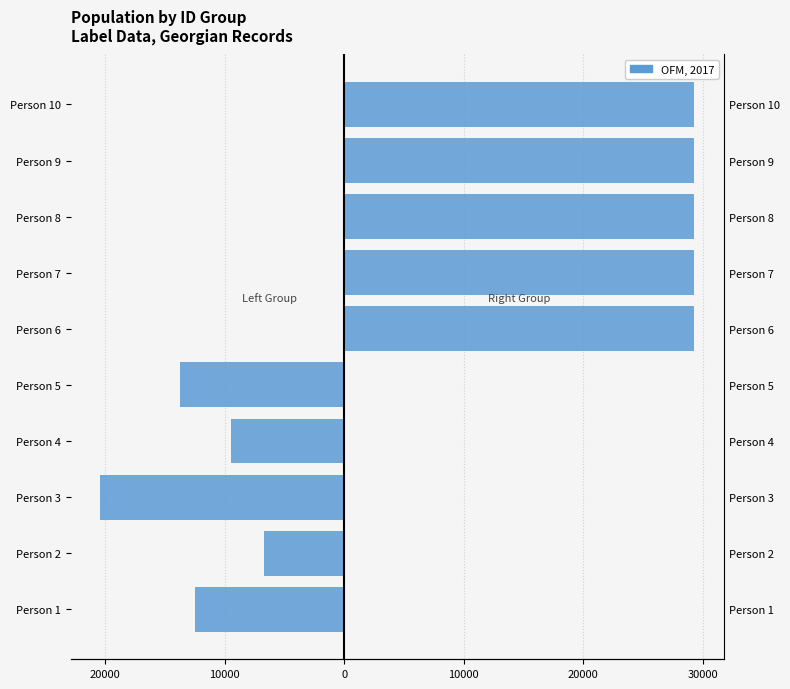

How many groups of bars are there?

5